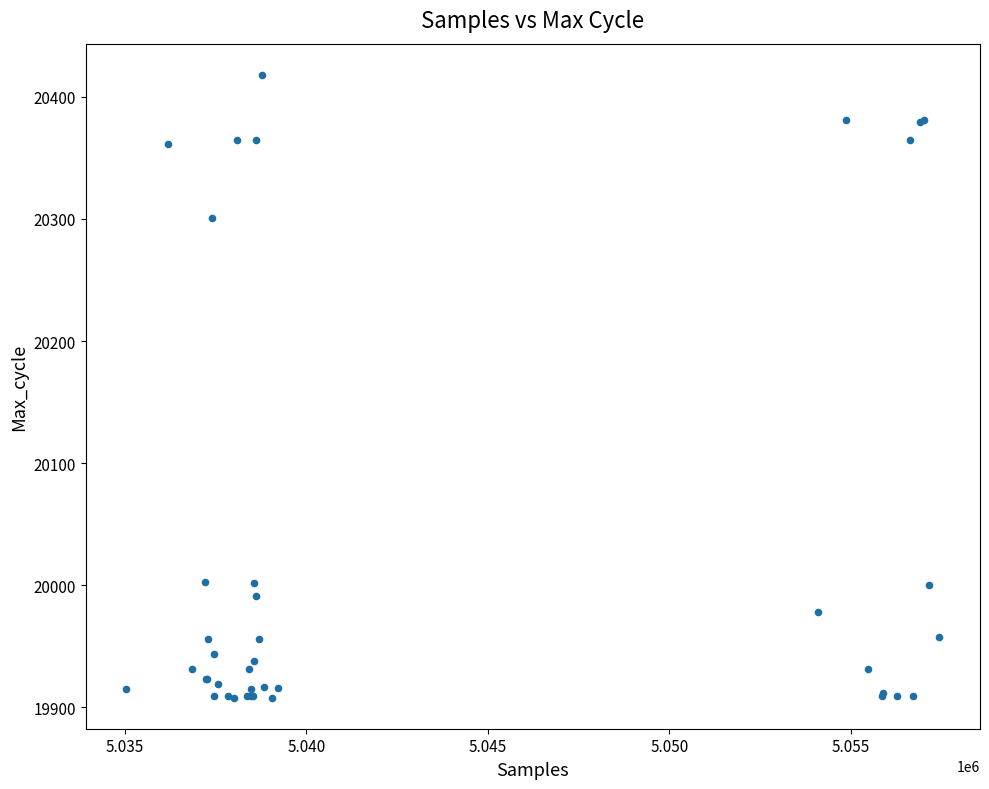

What Y value in the scatter plot is closest to 20163?

20301